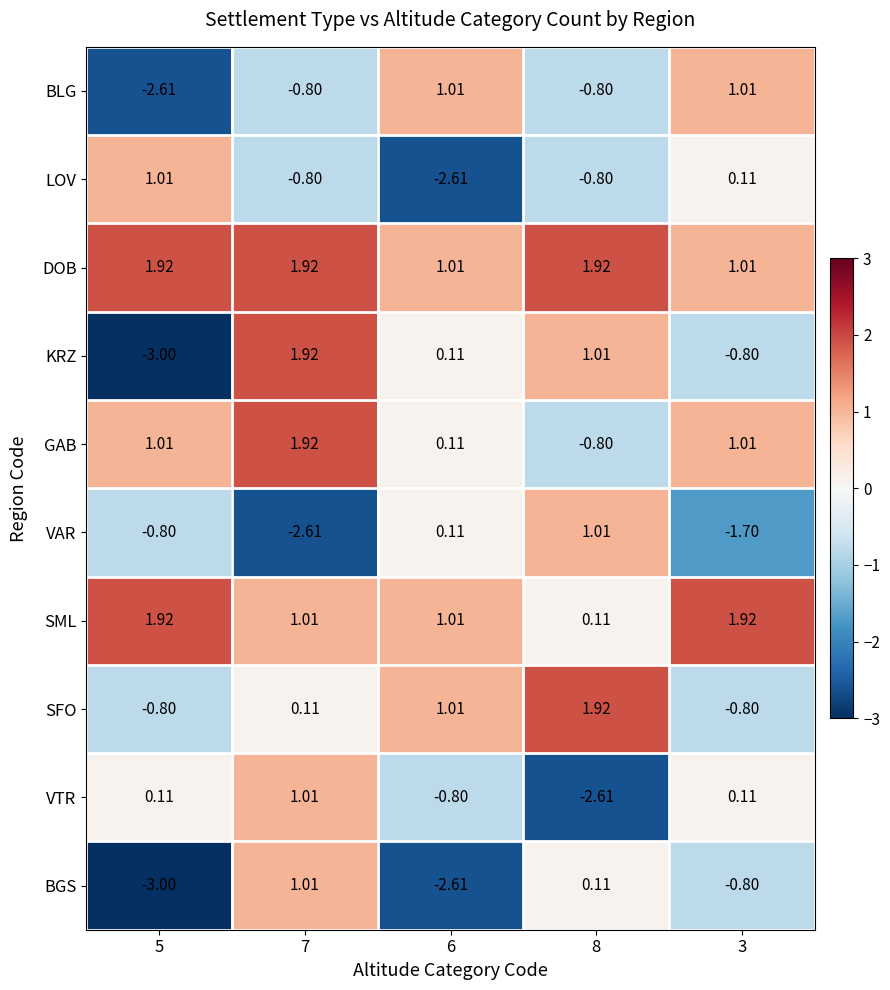

Which series has the largest range (max minus min)?

KRZ